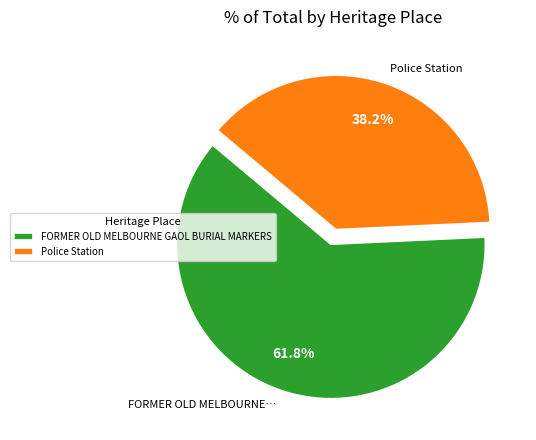

To the nearest percent, what is the combined percentage of FORMER OLD MELBOURNE GAOL BURIAL MARKERS and Police Station?

100%